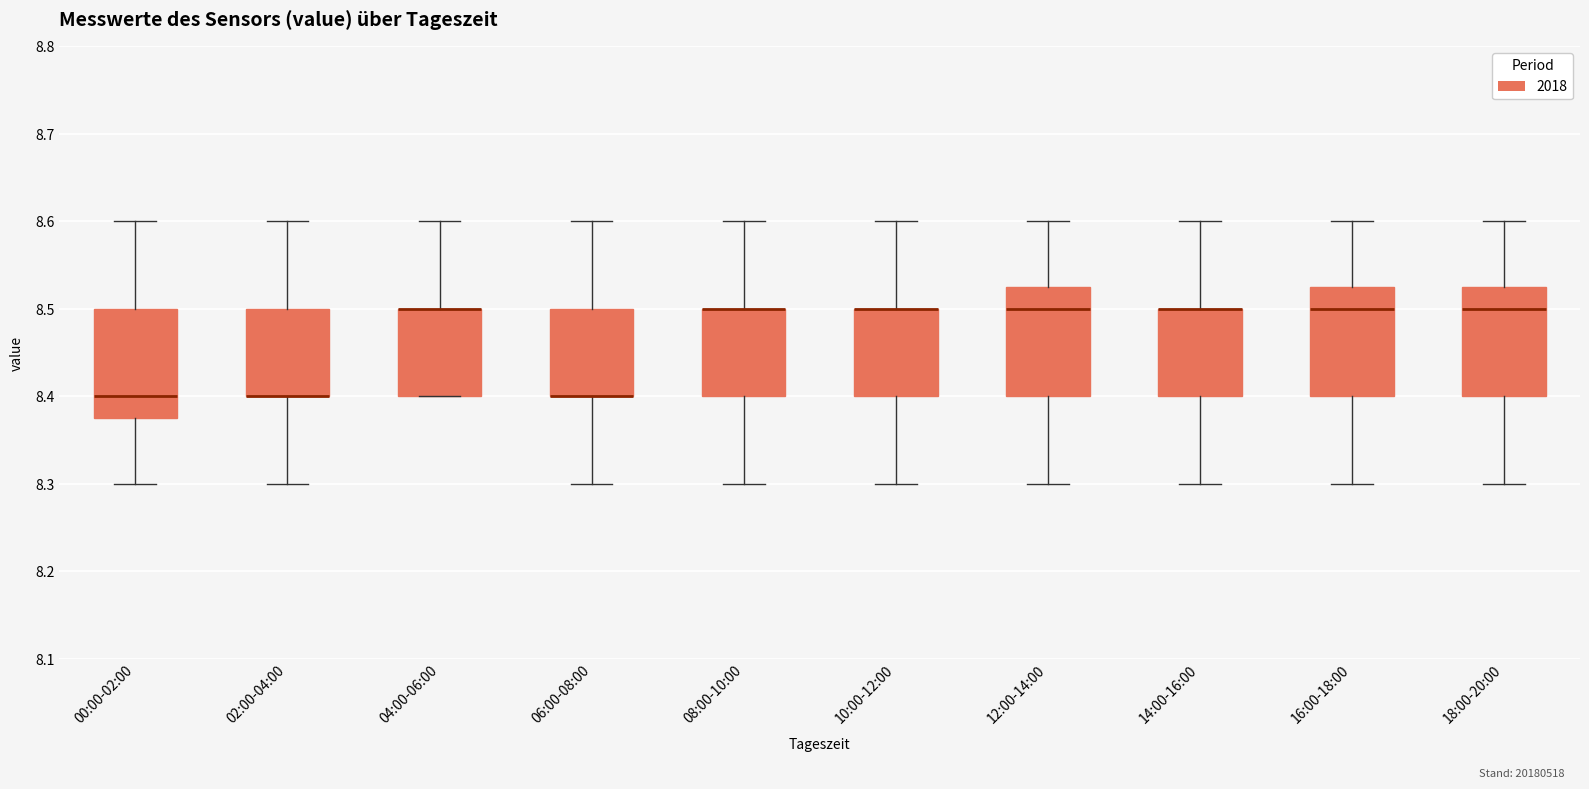

Reading left to right, read every box against the y-axis: the position of its median line, the range the box covers, and the ends of its whiskers. The values are not printed on the chart, so give them approximately, as read against the axis.

00:00-02:00: median 8.40, box 8.38 to 8.50, whiskers 8.30 to 8.60
02:00-04:00: median 8.40 (drawn on the box's lower edge), box 8.40 to 8.50, whiskers 8.30 to 8.60
04:00-06:00: median 8.50 (drawn on the box's upper edge), box 8.40 to 8.50, whiskers 8.40 to 8.60
06:00-08:00: median 8.40 (drawn on the box's lower edge), box 8.40 to 8.50, whiskers 8.30 to 8.60
08:00-10:00: median 8.50 (drawn on the box's upper edge), box 8.40 to 8.50, whiskers 8.30 to 8.60
10:00-12:00: median 8.50 (drawn on the box's upper edge), box 8.40 to 8.50, whiskers 8.30 to 8.60
12:00-14:00: median 8.50, box 8.40 to 8.53, whiskers 8.30 to 8.60
14:00-16:00: median 8.50 (drawn on the box's upper edge), box 8.40 to 8.50, whiskers 8.30 to 8.60
16:00-18:00: median 8.50, box 8.40 to 8.53, whiskers 8.30 to 8.60
18:00-20:00: median 8.50, box 8.40 to 8.53, whiskers 8.30 to 8.60